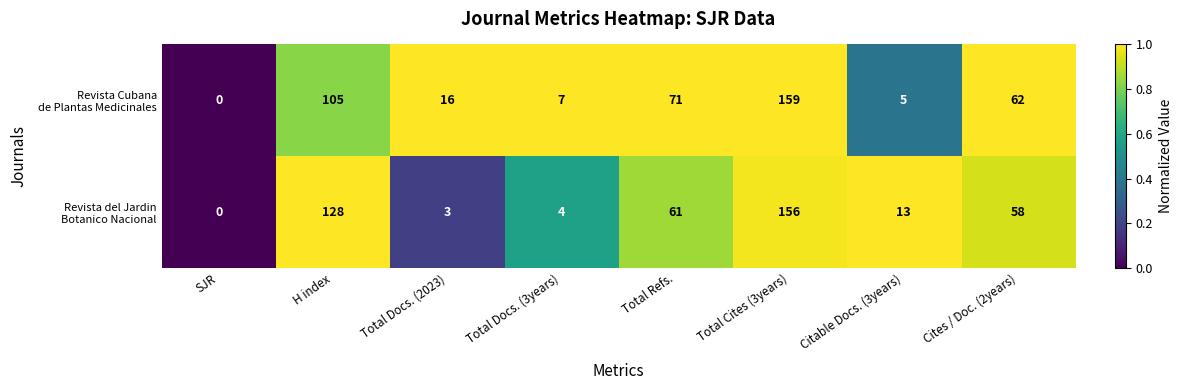

At which category does the chart reach its peak across all series?

Total Cites (3years)